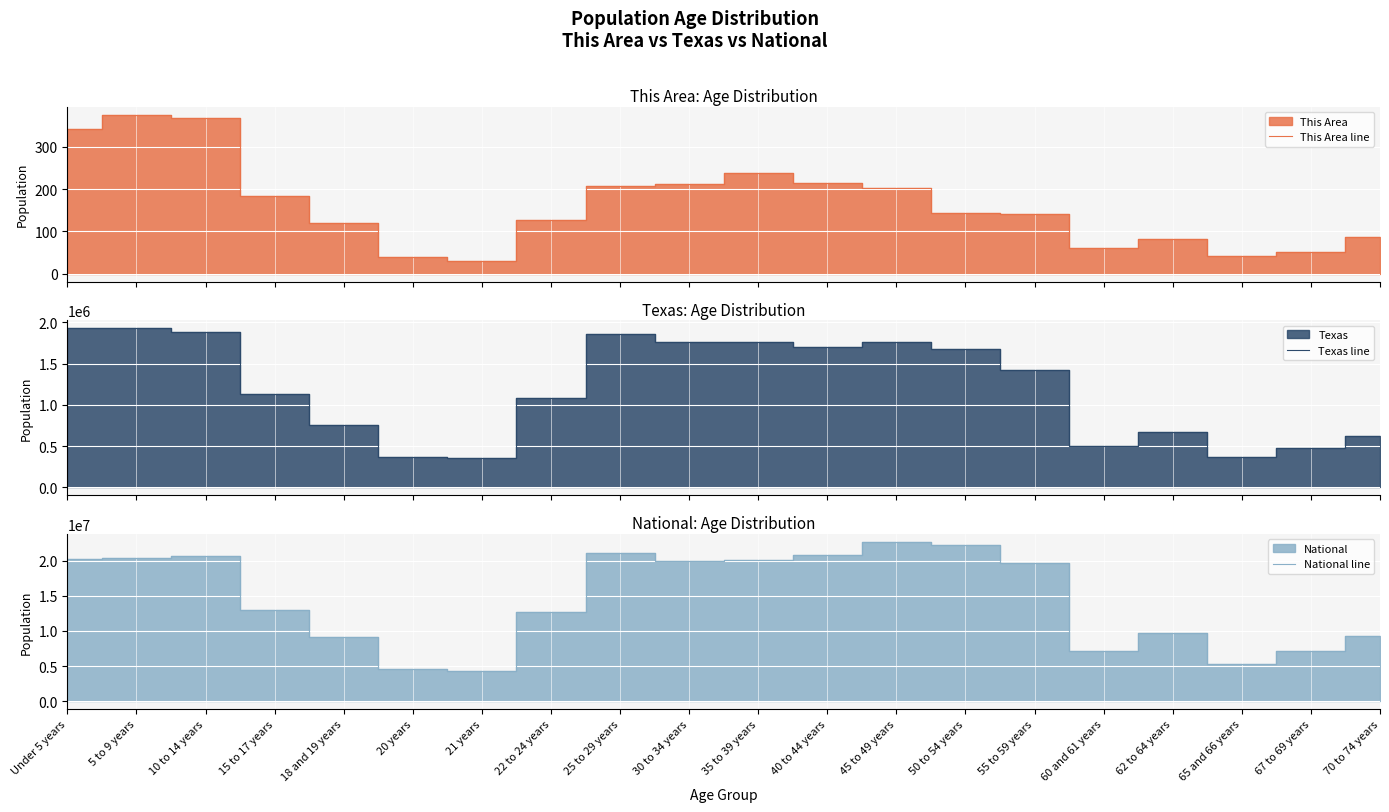

At 55 to 59 years, list the series in order from smallest to largest.

This Area line, Texas line, National line